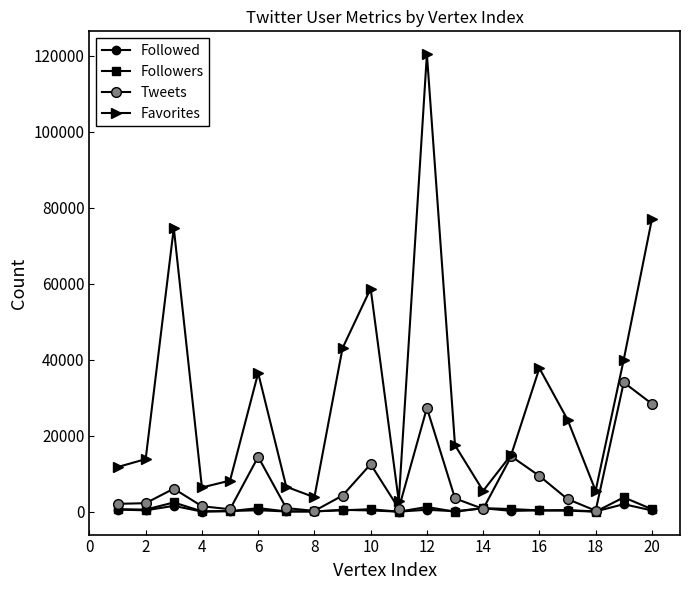

Is this an area chart (filled region under the line)?

No